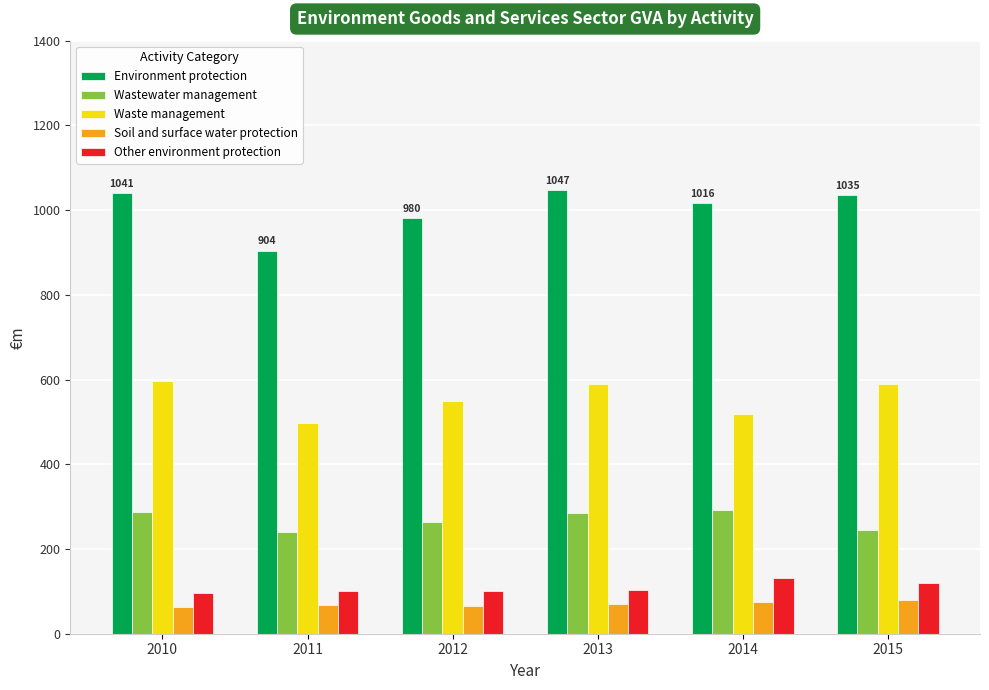

The value of Waste management at 2010 is 595.6. True or false?

True